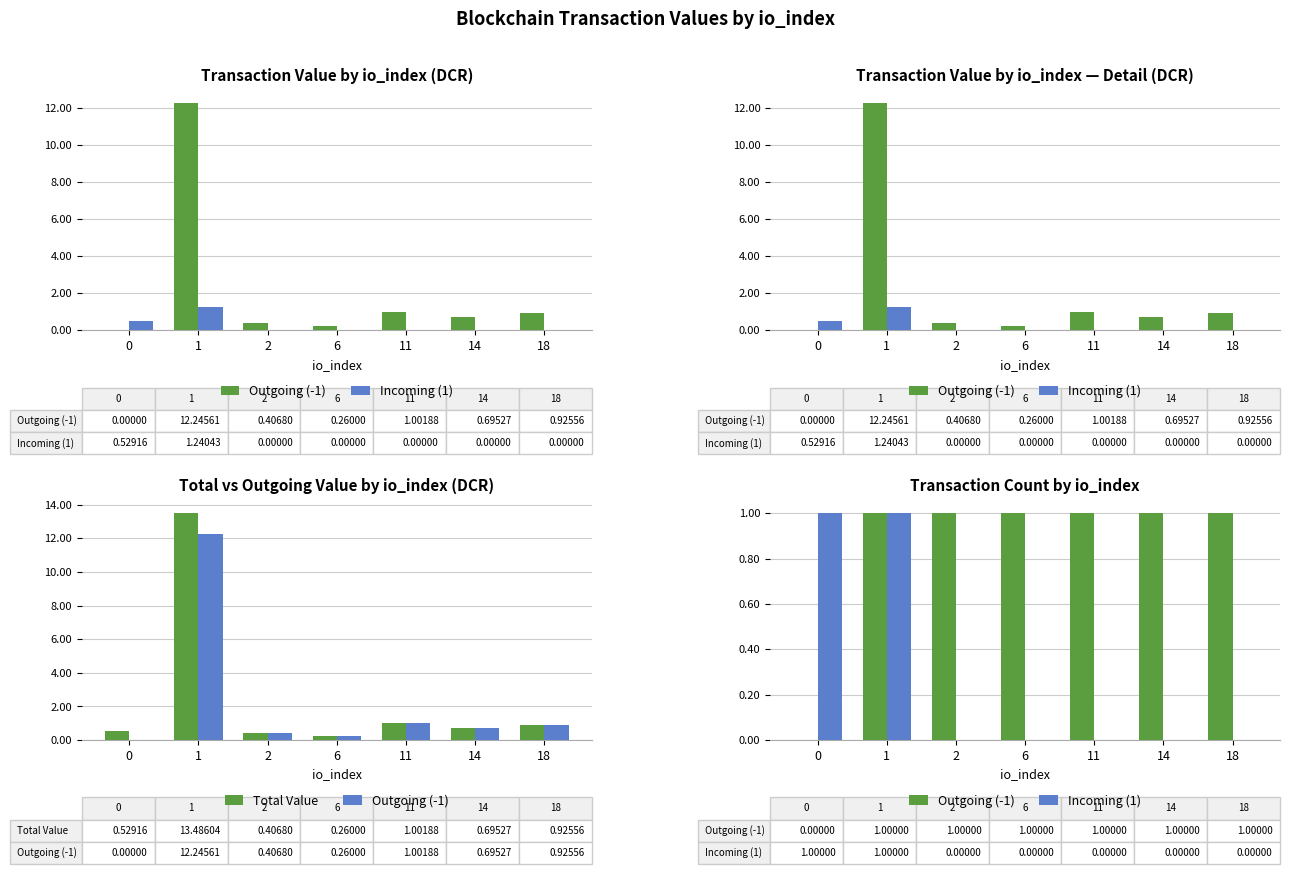

The value of Outgoing (-1) at 0 is 0.7. True or false?

False